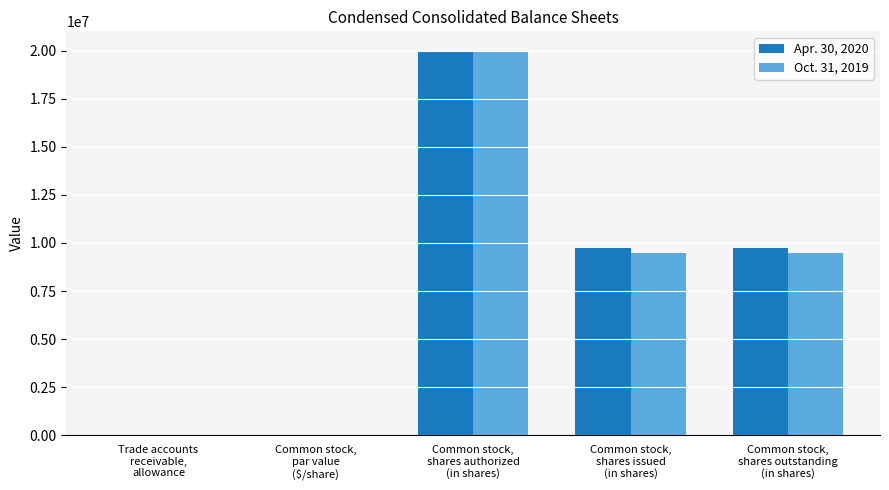

What is the highest value of the Apr. 30, 2020 series?

20000000.0